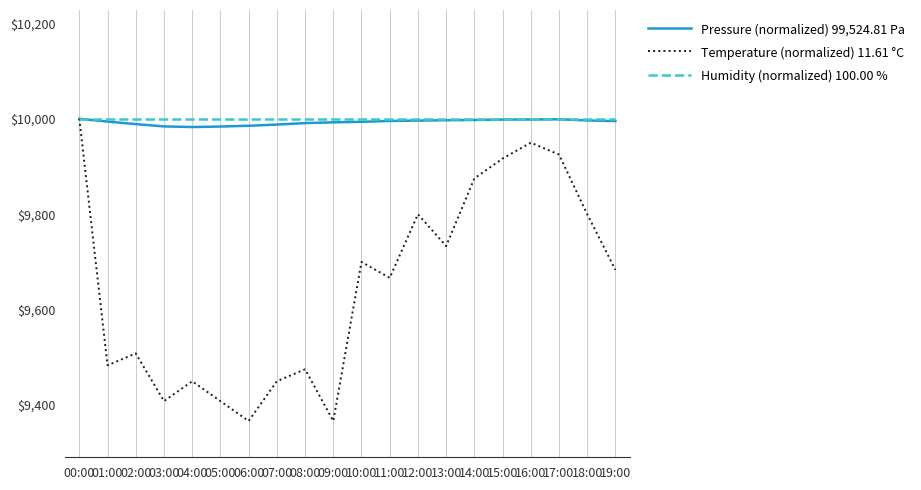

What is the smallest value displayed?

9366.1